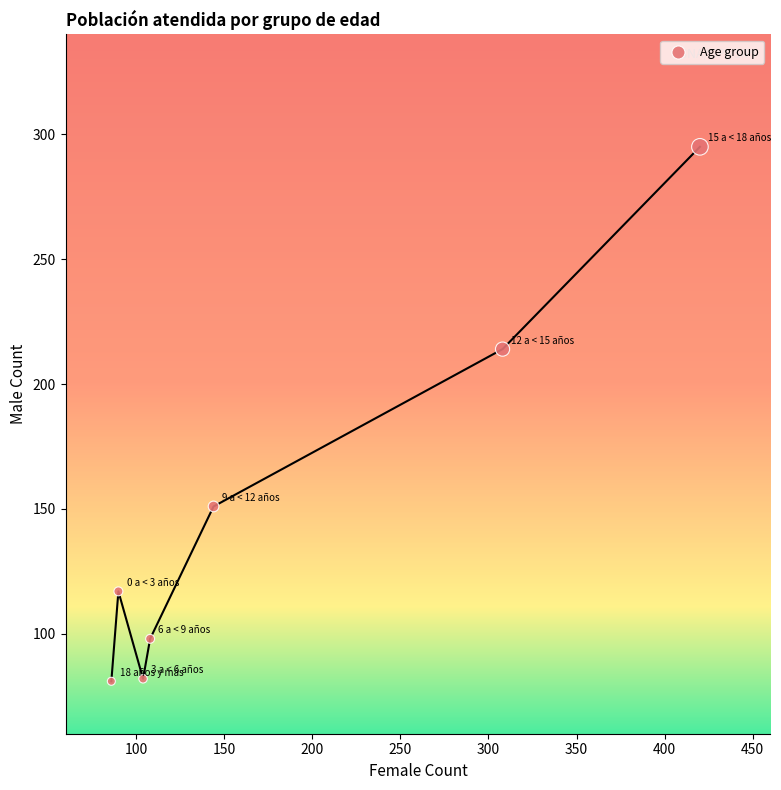

What Y value in the scatter plot is closest to 188?

214